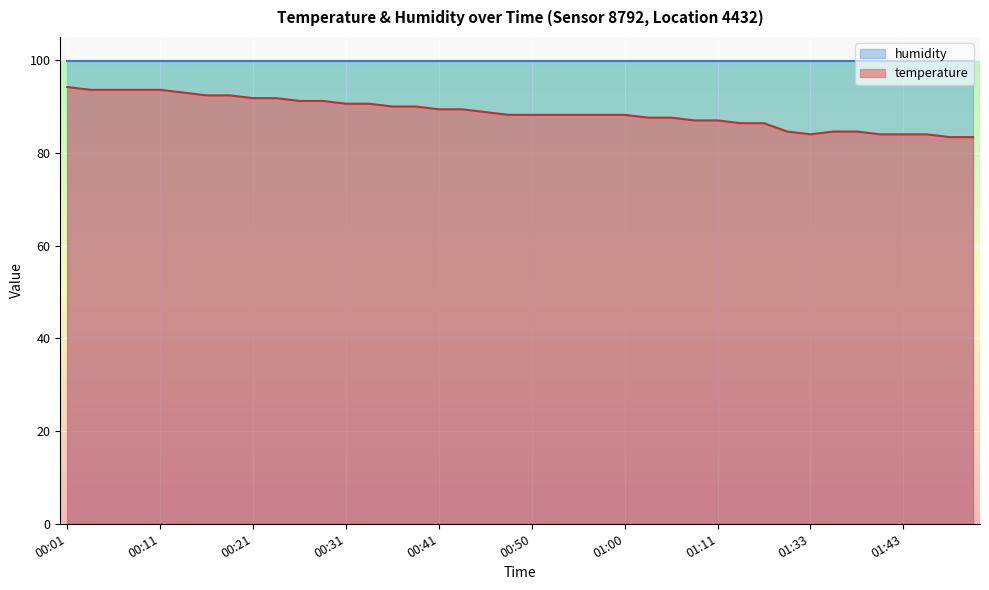

What is the change in value from 00:14 to 00:28?

-1.8